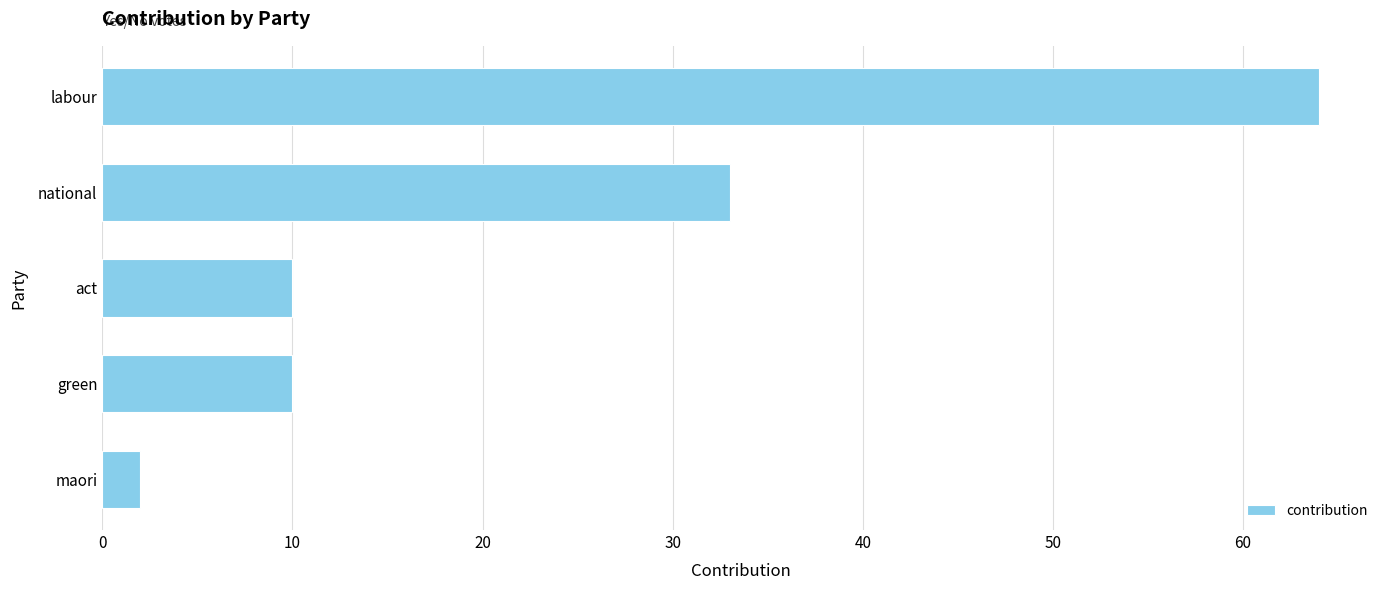

Which has a higher value, labour or maori?

labour